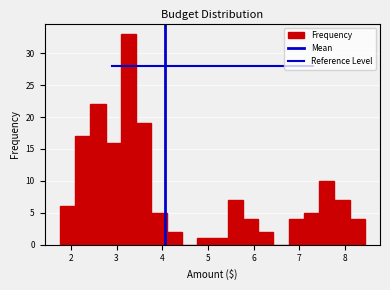

Read against the x-axis, roughly where is the centre of the tallest bar?

3.3